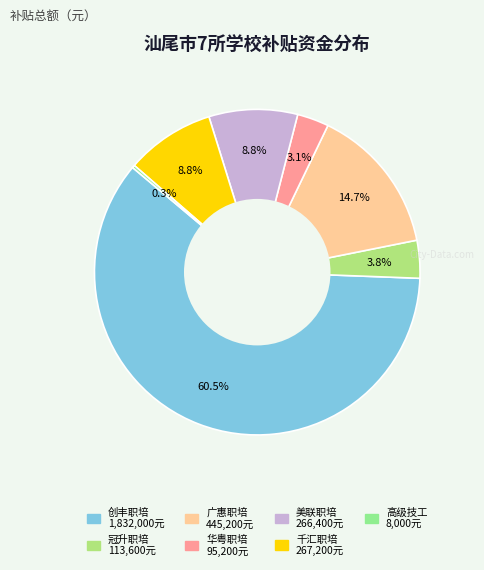

Count the number of slices in the pie.

7